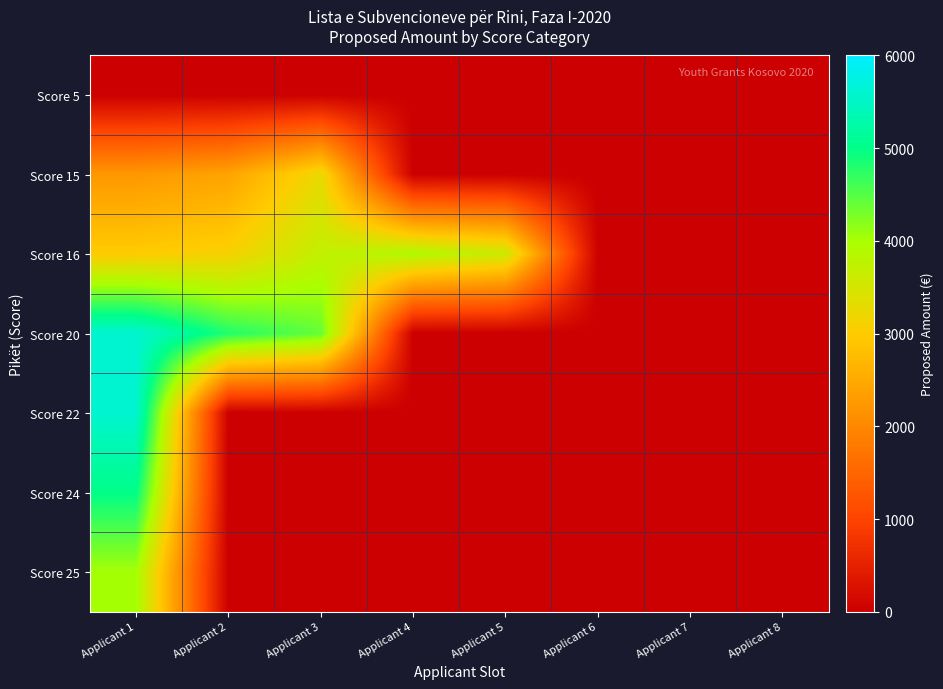

At which category is the sum across all series the highest?

Applicant 1